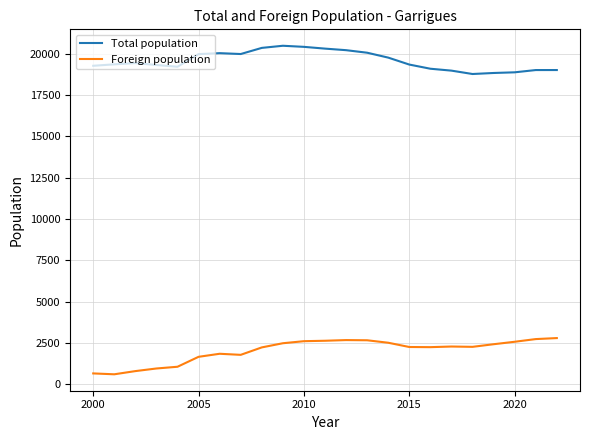

What is the maximum value shown in the chart?

20479